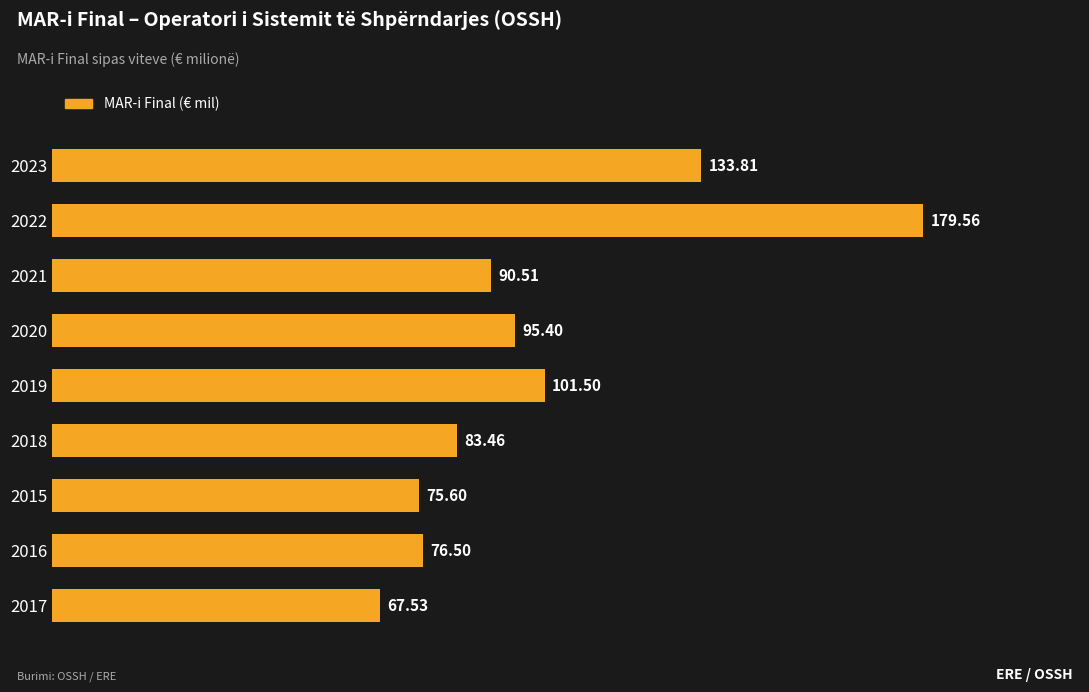

List the labels in order of value, largest first.

2022, 2023, 2019, 2020, 2021, 2018, 2016, 2015, 2017